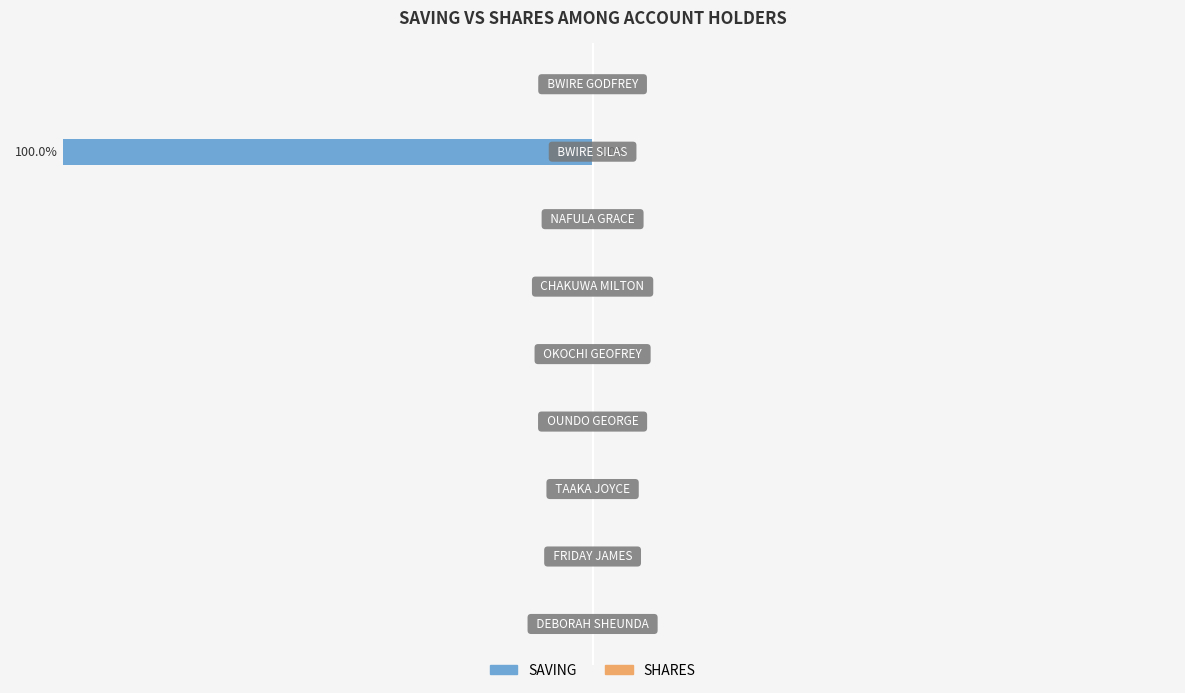

True or false: SAVING has a value of -64.4 at 75.

False